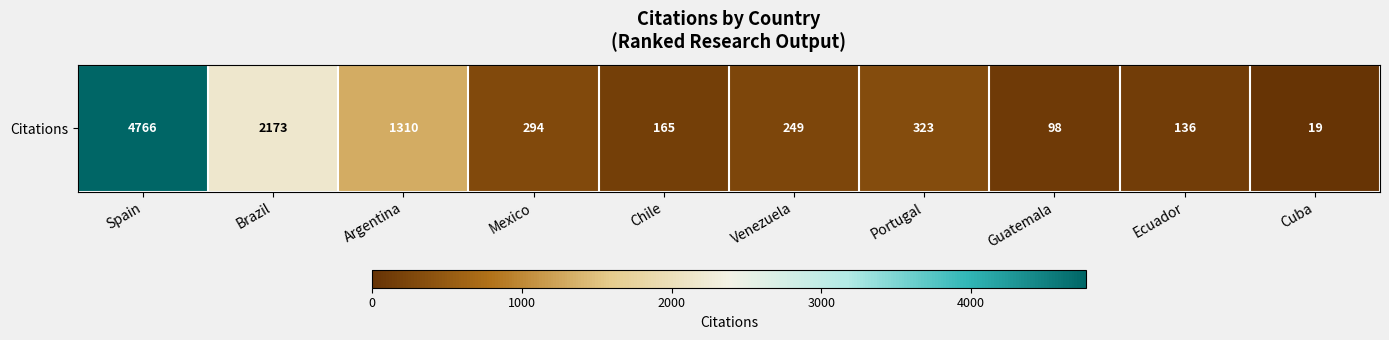

Reading left to right, list all the values displayed in this chart.

4766	2173	1310	294	165	249	323	98	136	19